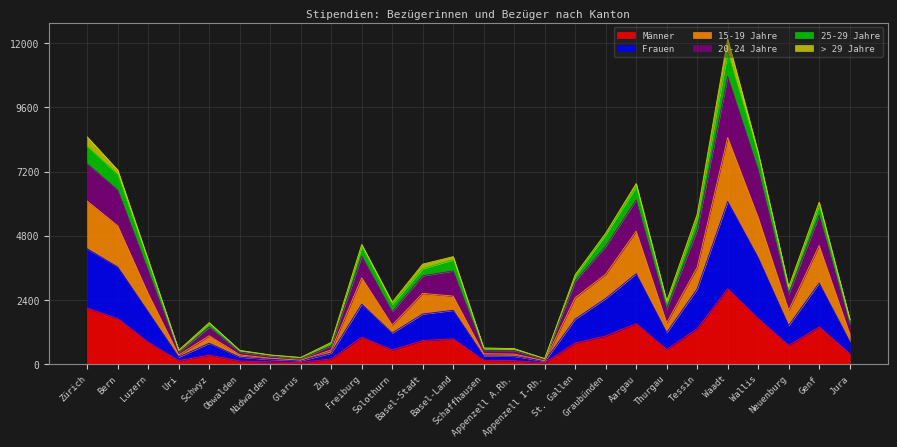

What is the maximum value for Männer?

2813